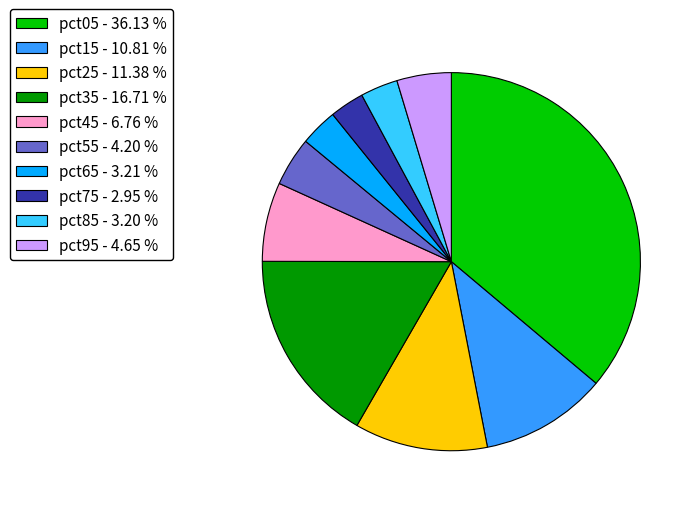

Is the sum of pct55 - 4.20 % and pct65 - 3.21 % greater than half?

No